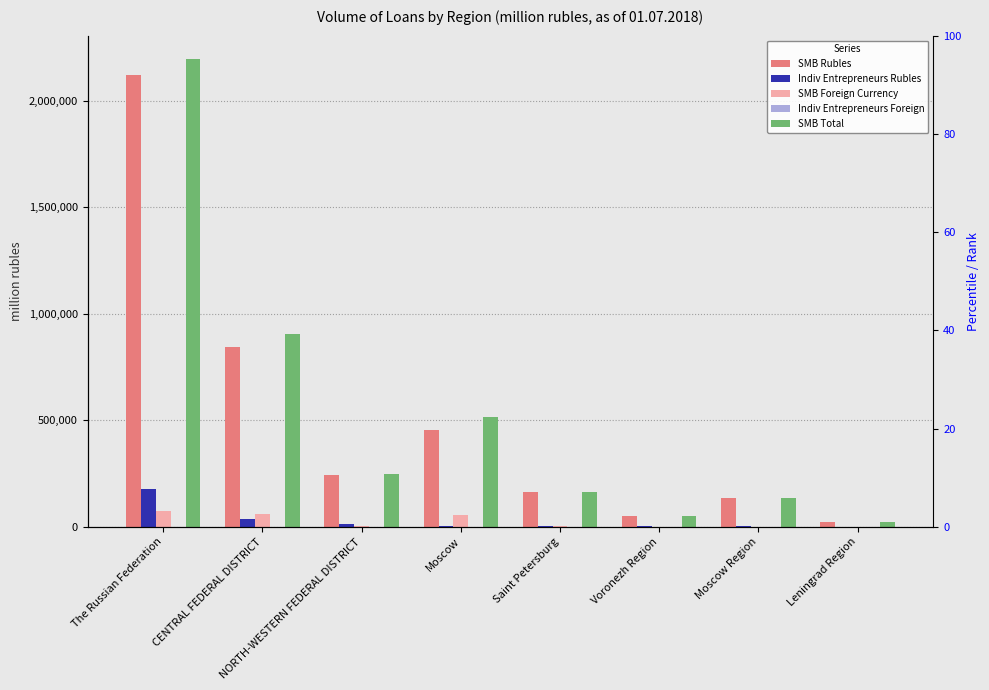

How many values in SMB Foreign Currency are above zero?

6